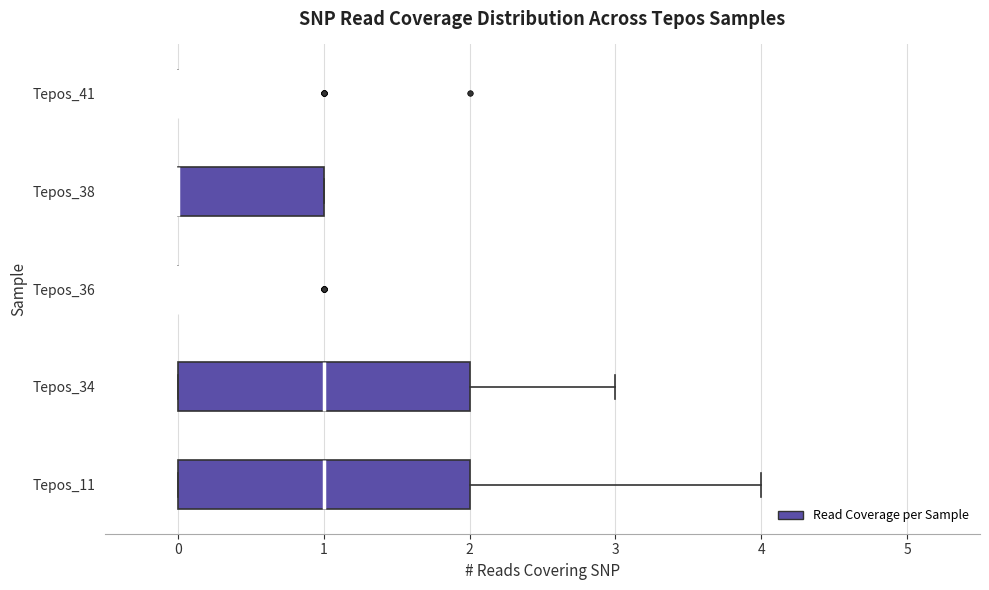

Reading bottom to top, read every box against the x-axis: the position of its median line, the range the box covers, and the ends of its whiskers. The values are not printed on the chart, so give them approximately, as read against the axis.

Tepos_11: median 1, box 0 to 2, whiskers 0 to 4
Tepos_34: median 1, box 0 to 2, whiskers 0 to 3
Tepos_36: box collapsed to a line at 0, whiskers 0 to 0
Tepos_38: median 0 (drawn on the box's left edge), box 0 to 1, whiskers 0 to 1
Tepos_41: box collapsed to a line at 0, whiskers 0 to 0